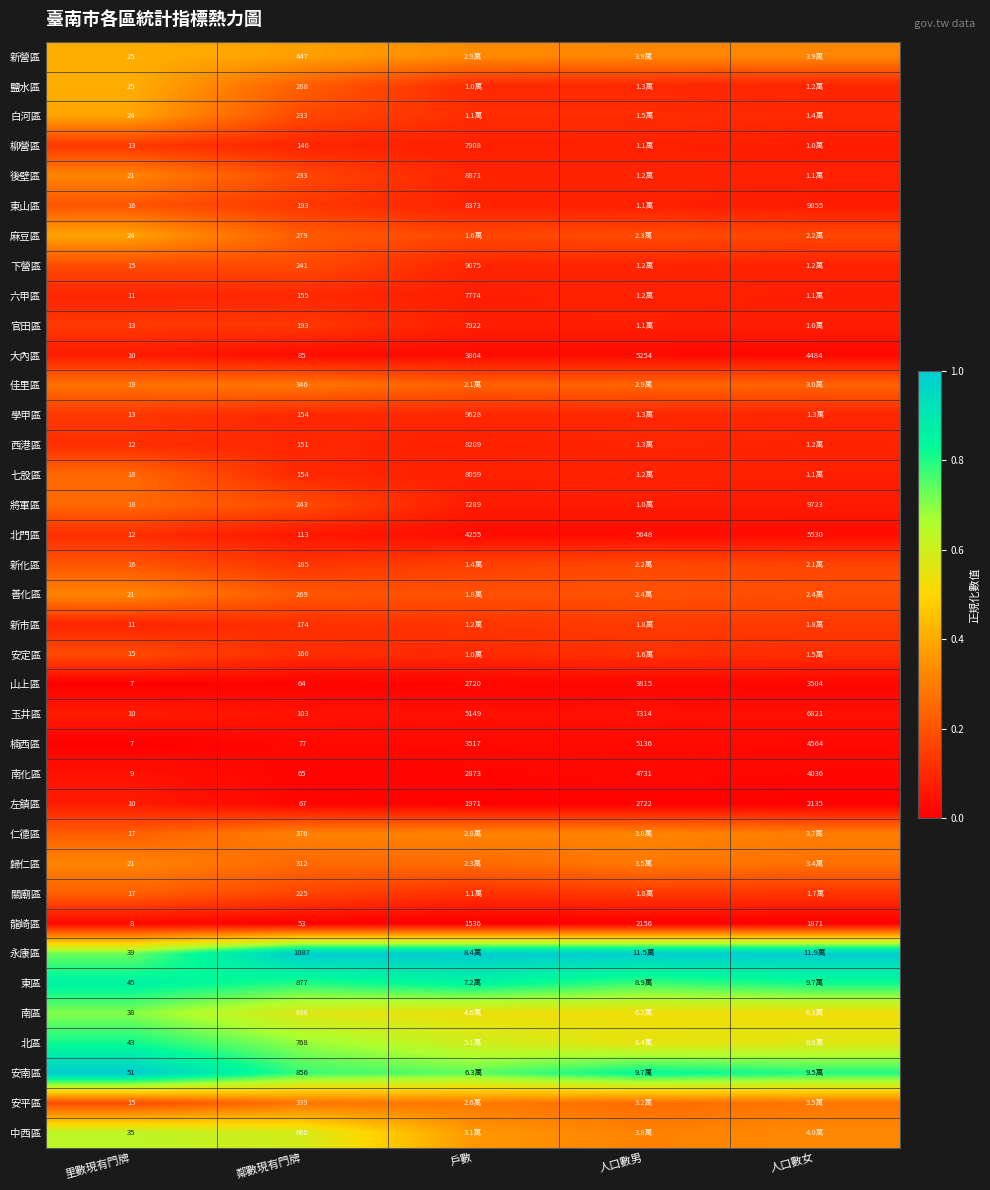

At which label is 山上區 closest to 1911?

戶數